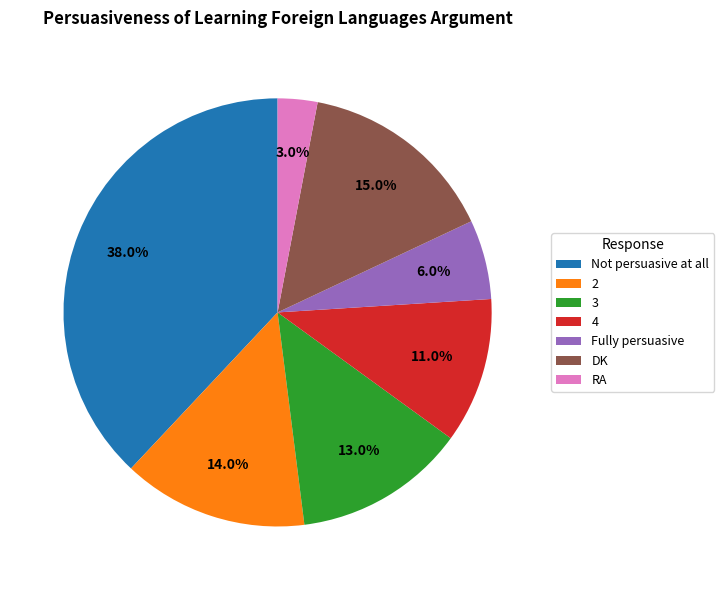

To the nearest percent, what percentage of the pie is 4?

11%